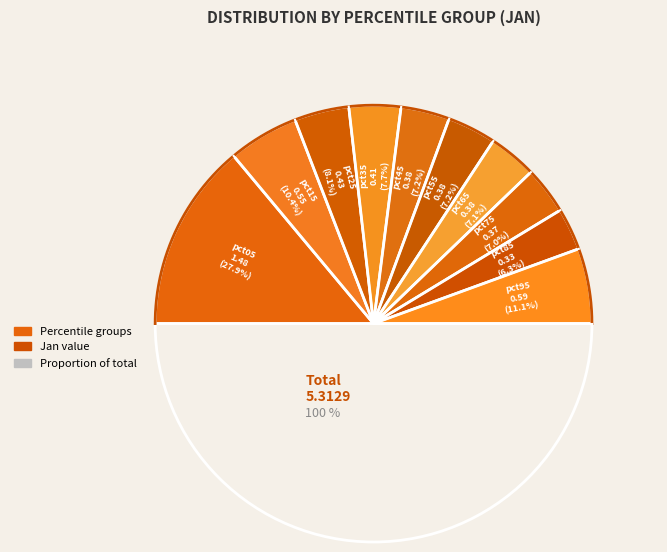

Between pct55 and pct35, which is larger?

pct35